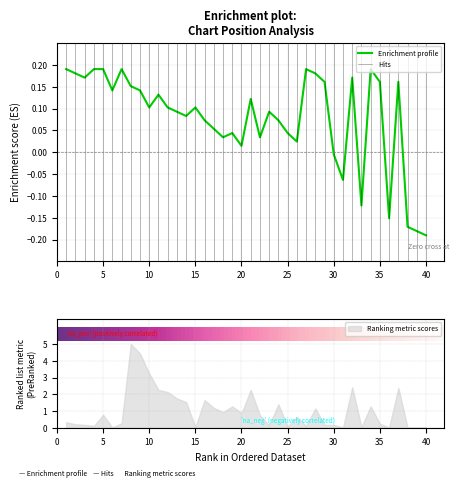

Which category has the highest value across all series?

1